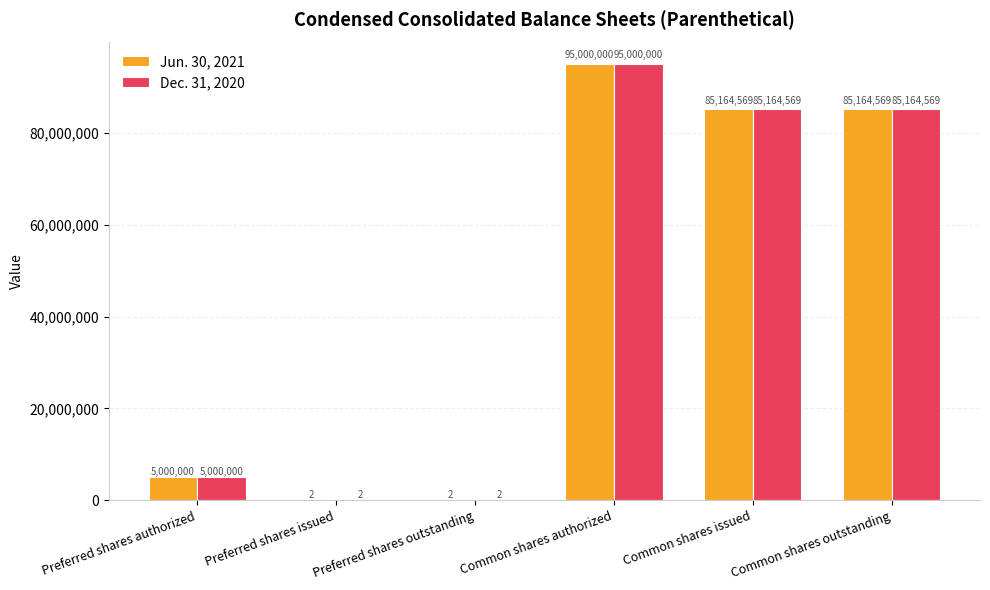

The value of Jun. 30, 2021 at Preferred shares issued is 2. True or false?

True